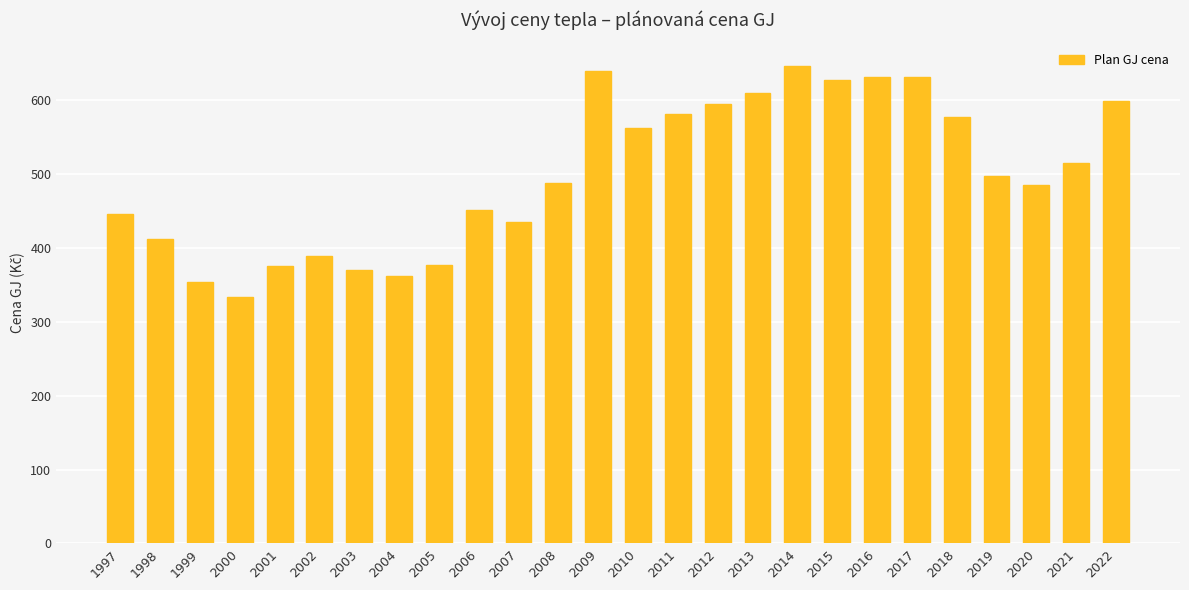

What is the difference between the maximum and minimum values?

313.2